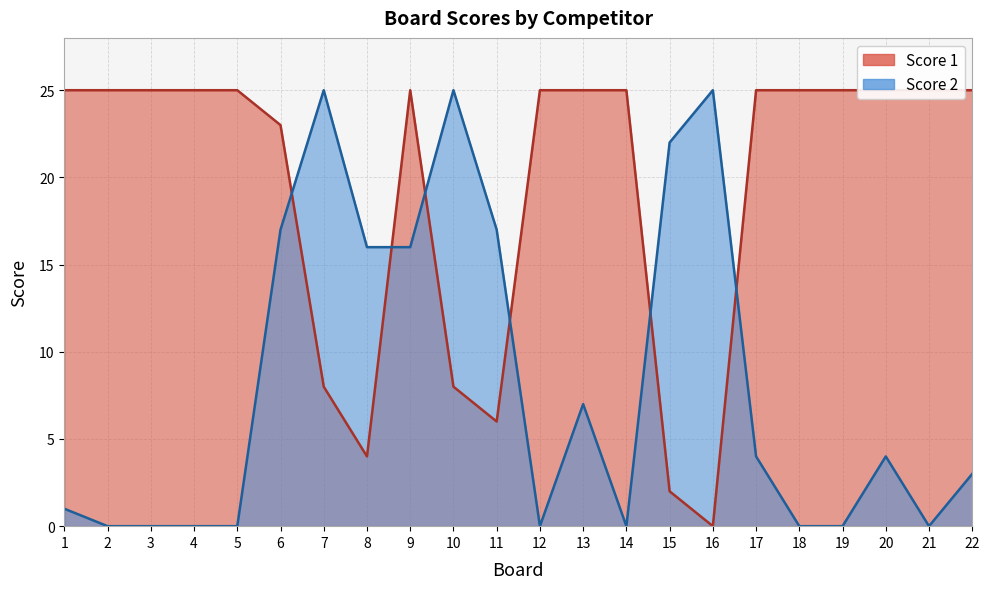

Is the value of Score 2 at 4 greater than the value of Score 1 at 5?

No